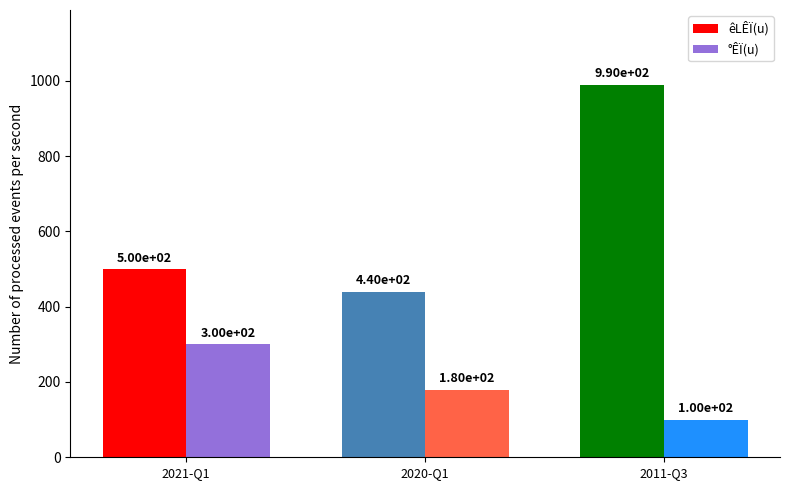

What is the label of the 2nd bar from the left?

2020-Q1